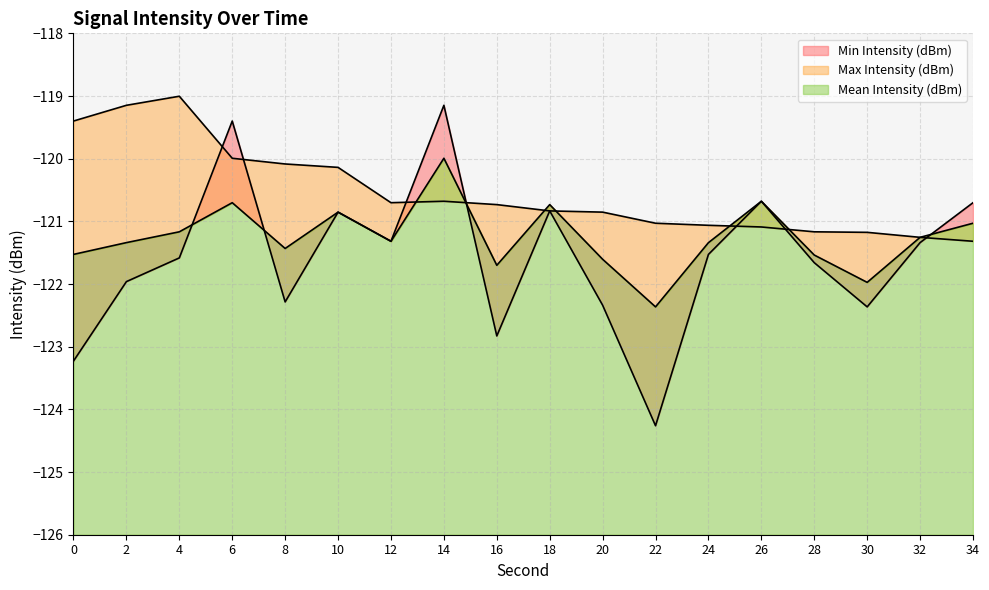

At 34, list the series in order from largest to smallest.

Min Intensity (dBm), Mean Intensity (dBm), Max Intensity (dBm)